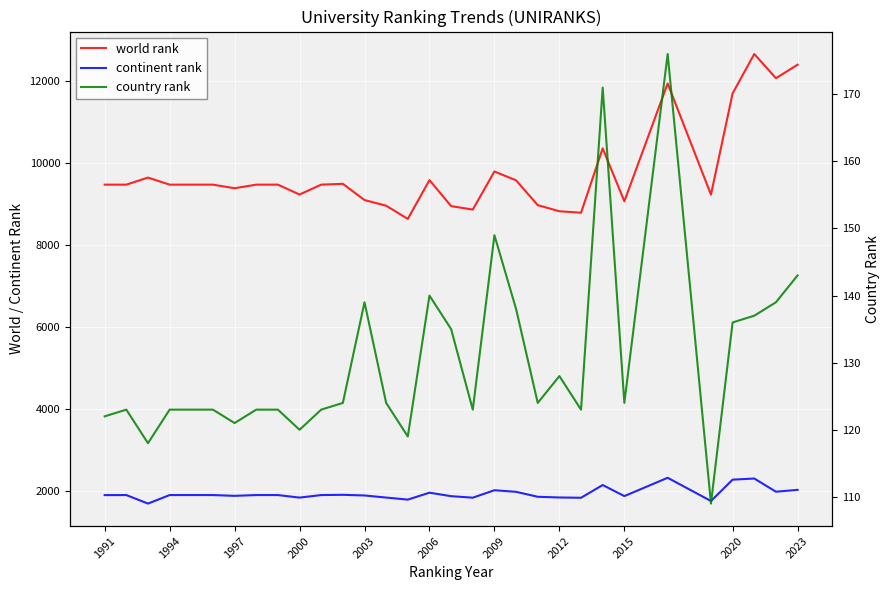

The country rank series shows 75 at 1994. True or false?

False